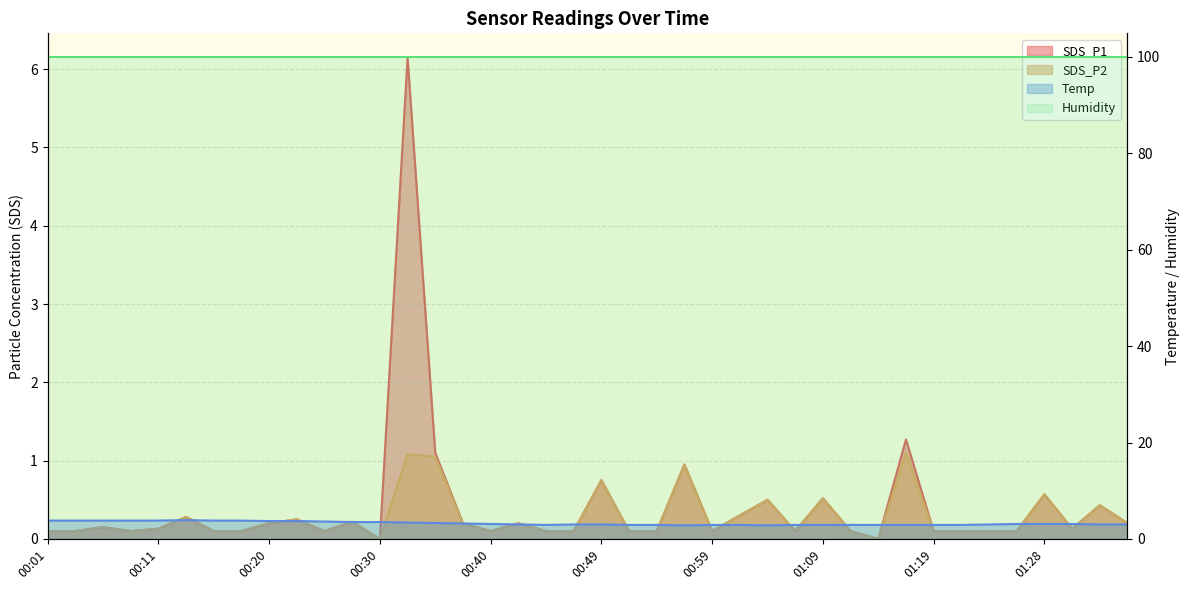

True or false: SDS_P1 and SDS_P2 cross at least once.

False